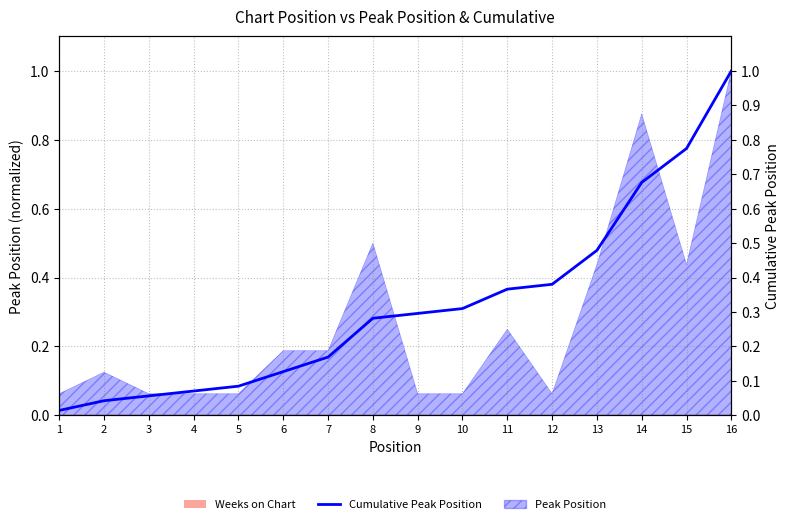

Reading left to right, extract all data points from this chart.

1=0.0	2=0.0	3=0.1	4=0.1	5=0.1	6=0.1	7=0.2	8=0.3	9=0.3	10=0.3	11=0.4	12=0.4	13=0.5	14=0.7	15=0.8	16=1.0